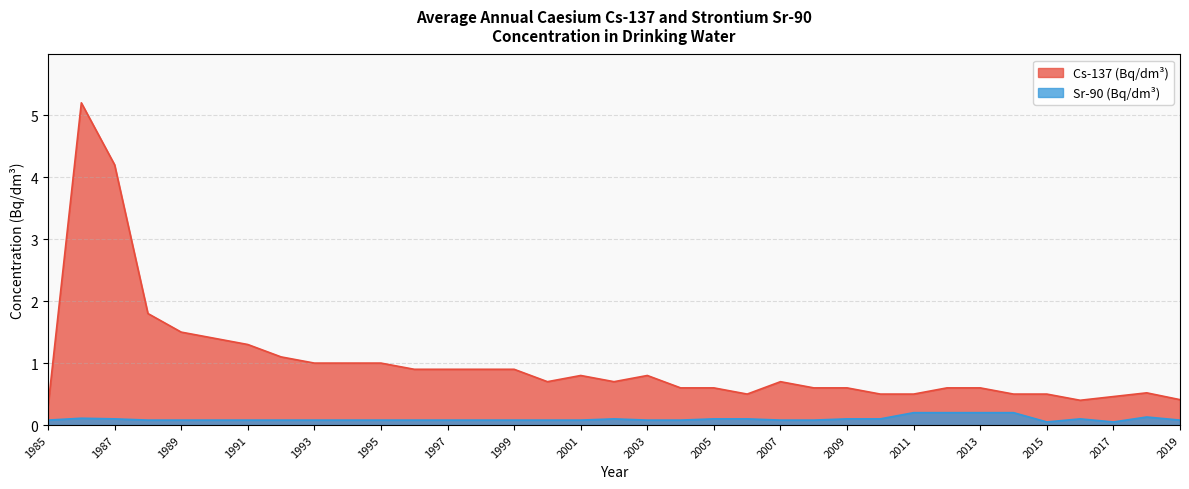

How many data points does each series have?

35